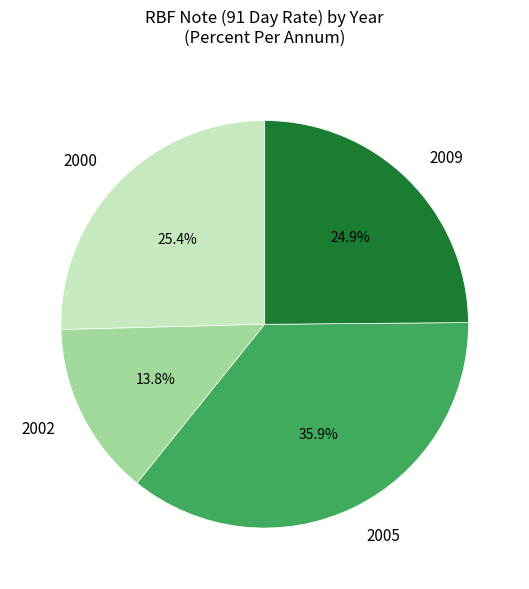

What percentage is NOT represented by 2002?

86.2%